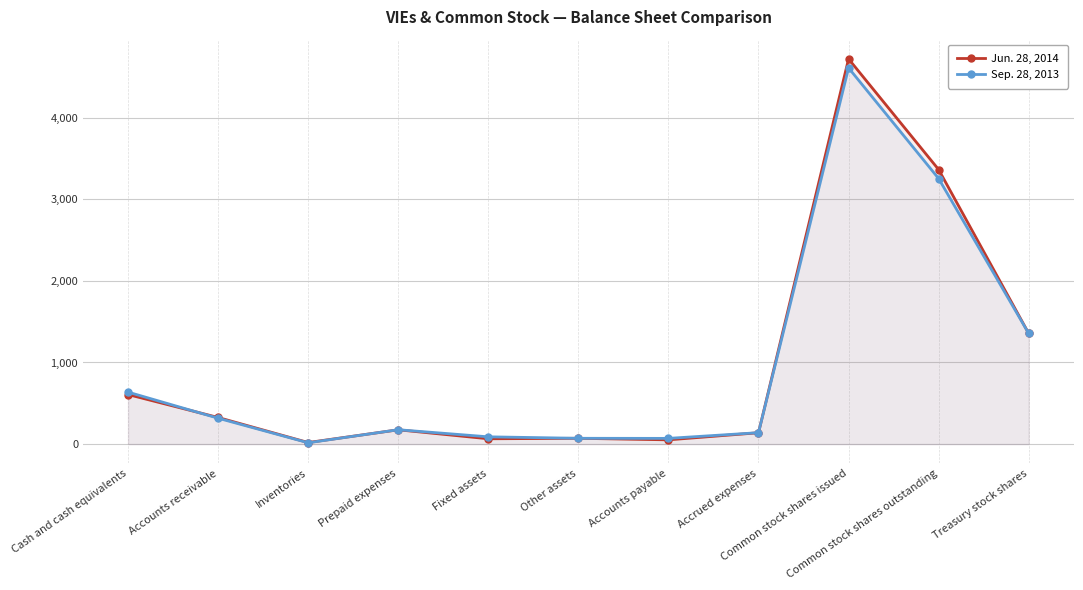

Is the value of Sep. 28, 2013 at Inventories greater than the value of Jun. 28, 2014 at Other assets?

No